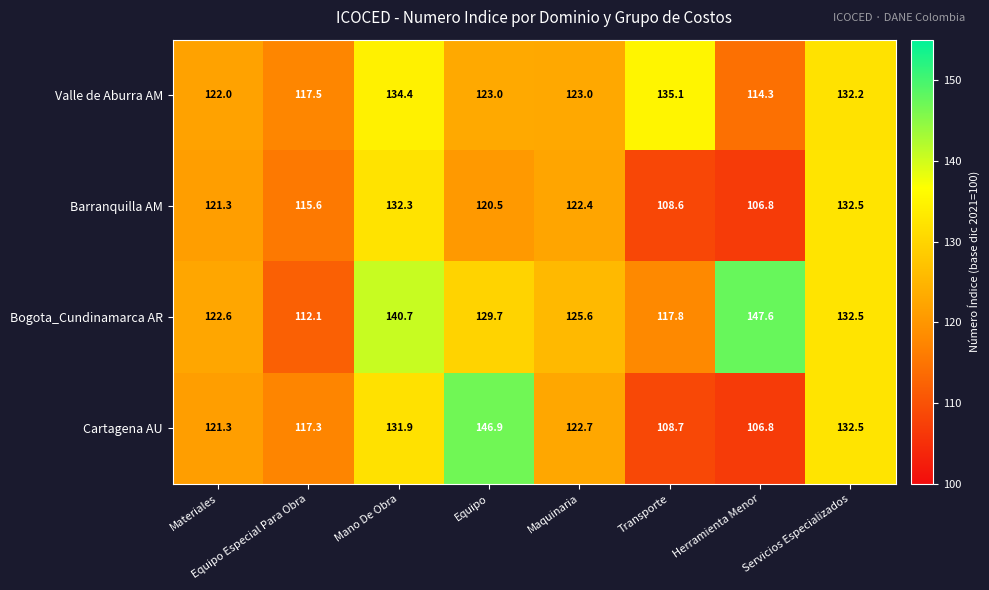

Rank the categories by Cartagena AU value from highest to lowest.

Equipo, Servicios Especializados, Mano De Obra, Maquinaria, Materiales, Equipo Especial Para Obra, Transporte, Herramienta Menor